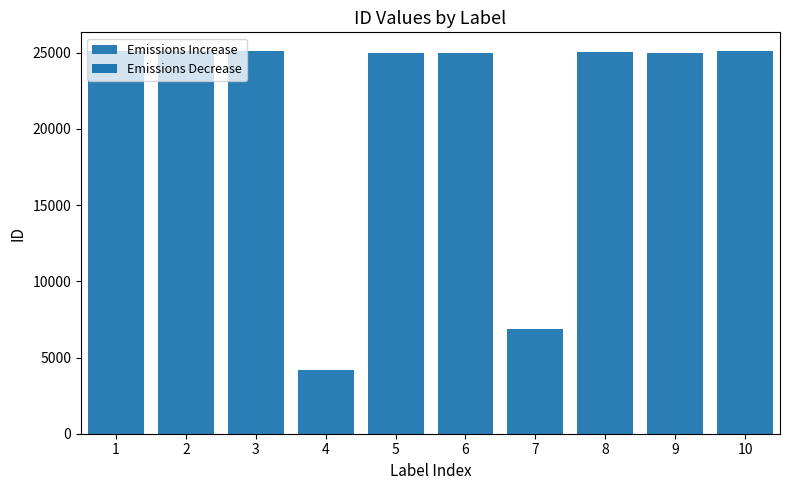

Is it true that the value at 9 is 6559?

False